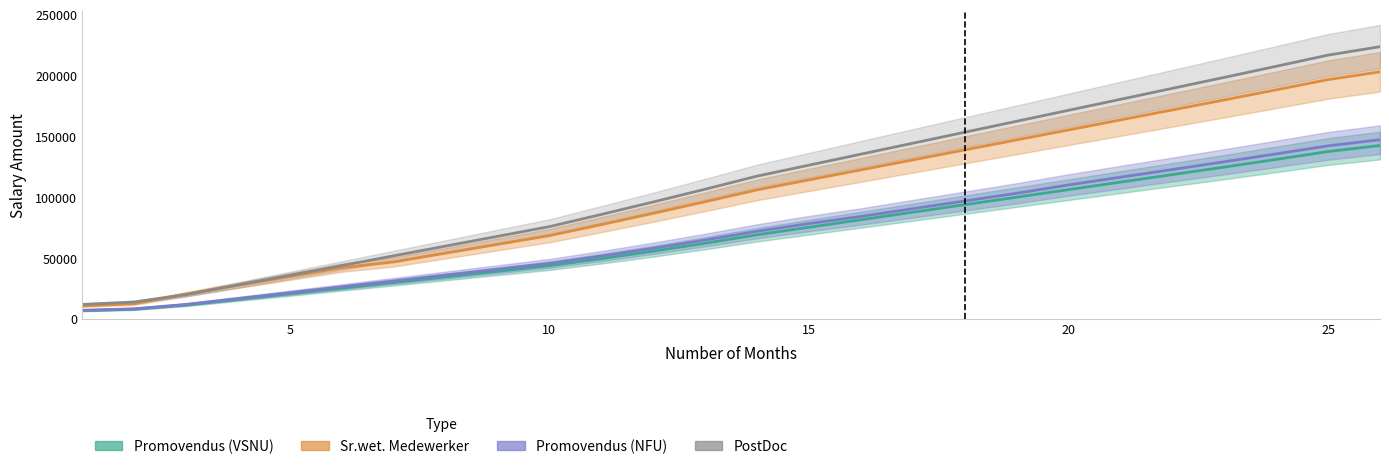

Which has a higher value, 7 or 26?

26